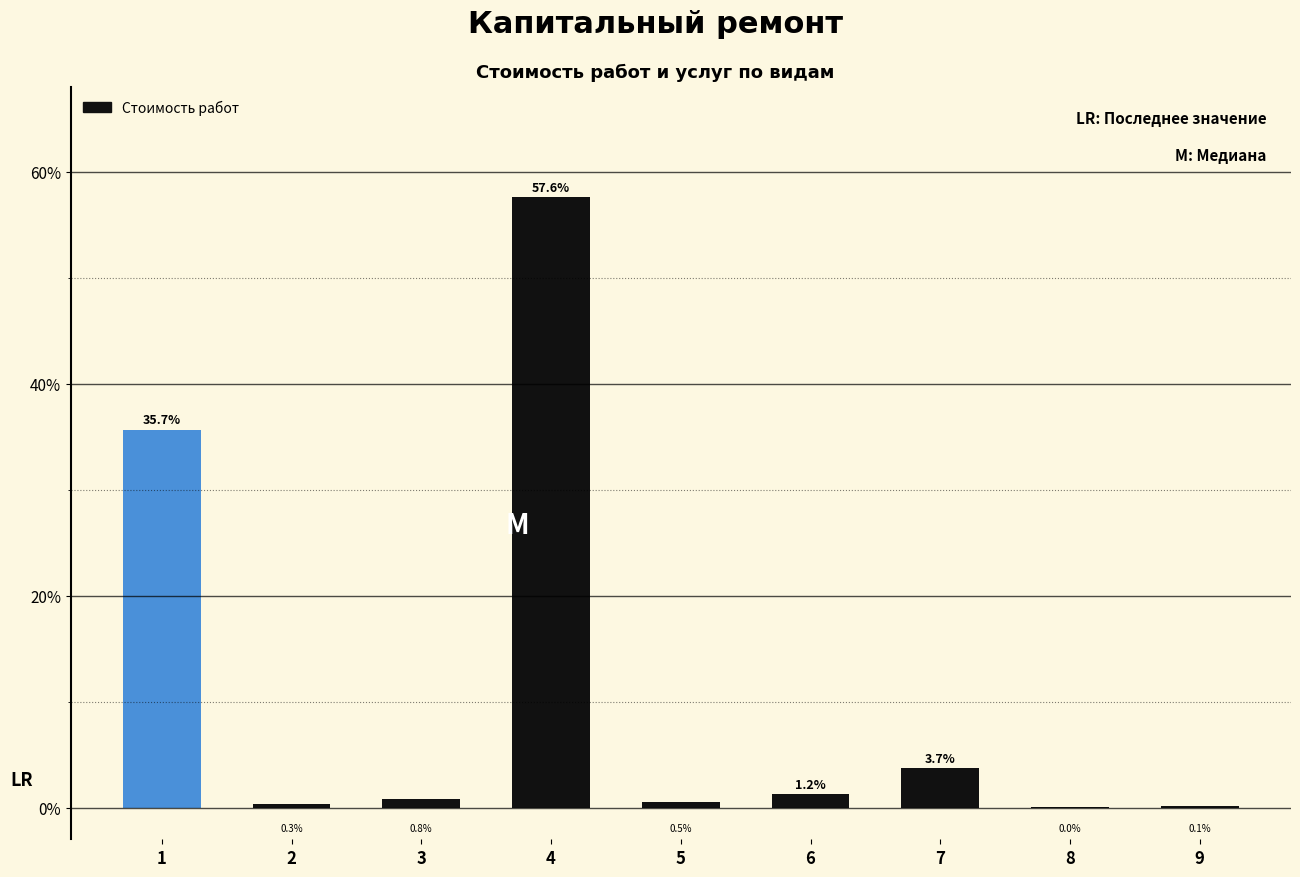

What is the greatest value displayed?

57.6